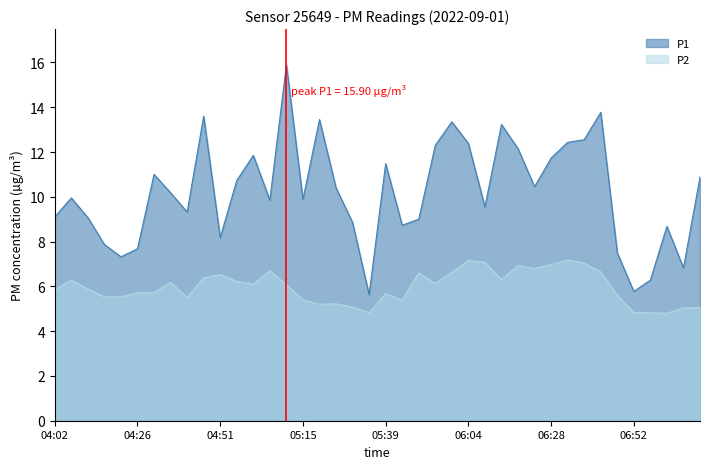

Reading left to right, transcribe all the data shown in this chart.

P1: 04:02=9.1	04:07=9.9	04:11=9.1	04:16=7.9	04:21=7.3	04:26=7.7	04:31=11.0	04:36=10.2	04:41=9.3	04:46=13.6	04:51=8.2	04:56=10.7	05:00=11.8	05:05=9.8	05:10=15.9	05:15=9.9	05:20=13.4	05:25=10.4	05:30=8.8	05:34=5.6	05:39=11.5	05:44=8.7	05:49=9.0	05:54=12.3	05:59=13.3	06:04=12.4	06:09=9.6	06:13=13.2	06:18=12.2	06:23=10.4	06:28=11.7	06:33=12.4	06:38=12.6	06:43=13.8	06:47=7.5	06:52=5.8	06:57=6.3	07:02=8.7	07:07=6.8	07:12=10.9
P2: 04:02=5.8	04:07=6.3	04:11=5.9	04:16=5.5	04:21=5.5	04:26=5.7	04:31=5.7	04:36=6.2	04:41=5.5	04:46=6.4	04:51=6.5	04:56=6.2	05:00=6.1	05:05=6.7	05:10=6.1	05:15=5.4	05:20=5.2	05:25=5.2	05:30=5.1	05:34=4.8	05:39=5.7	05:44=5.4	05:49=6.6	05:54=6.1	05:59=6.6	06:04=7.2	06:09=7.1	06:13=6.3	06:18=6.9	06:23=6.8	06:28=7.0	06:33=7.2	06:38=7.0	06:43=6.7	06:47=5.6	06:52=4.8	06:57=4.8	07:02=4.8	07:07=5.0	07:12=5.0